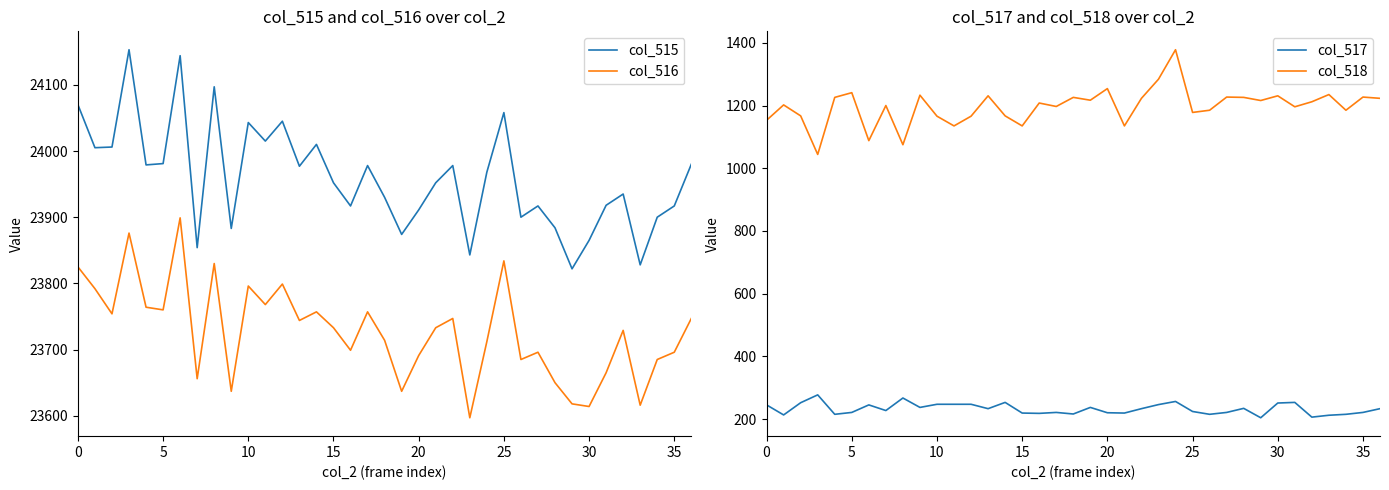

What is the approximate value of col_518 at 13?

1231